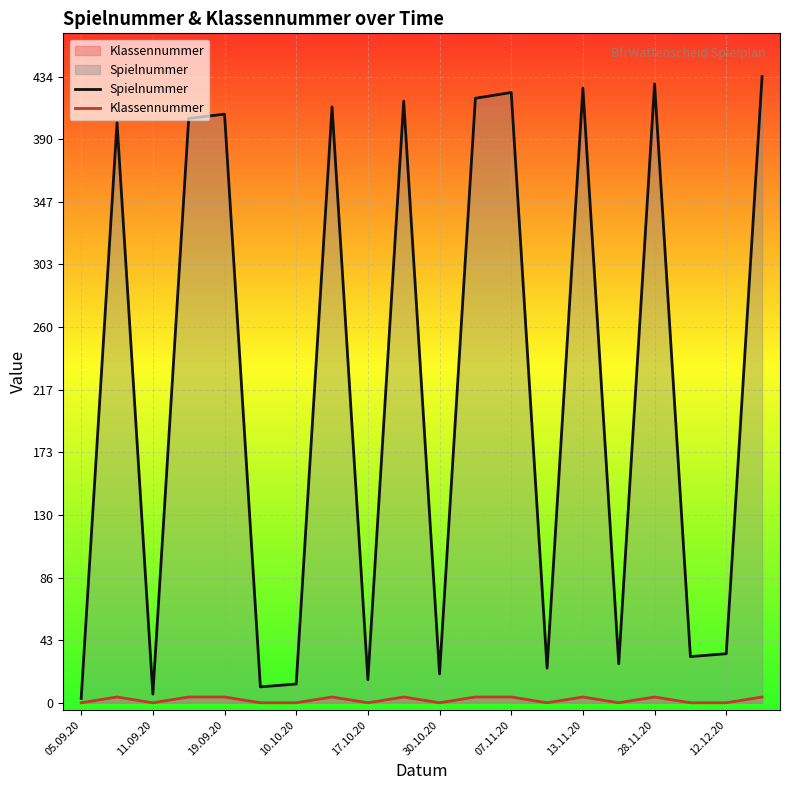

True or false: Spielnummer and Klassennummer cross at least once.

False